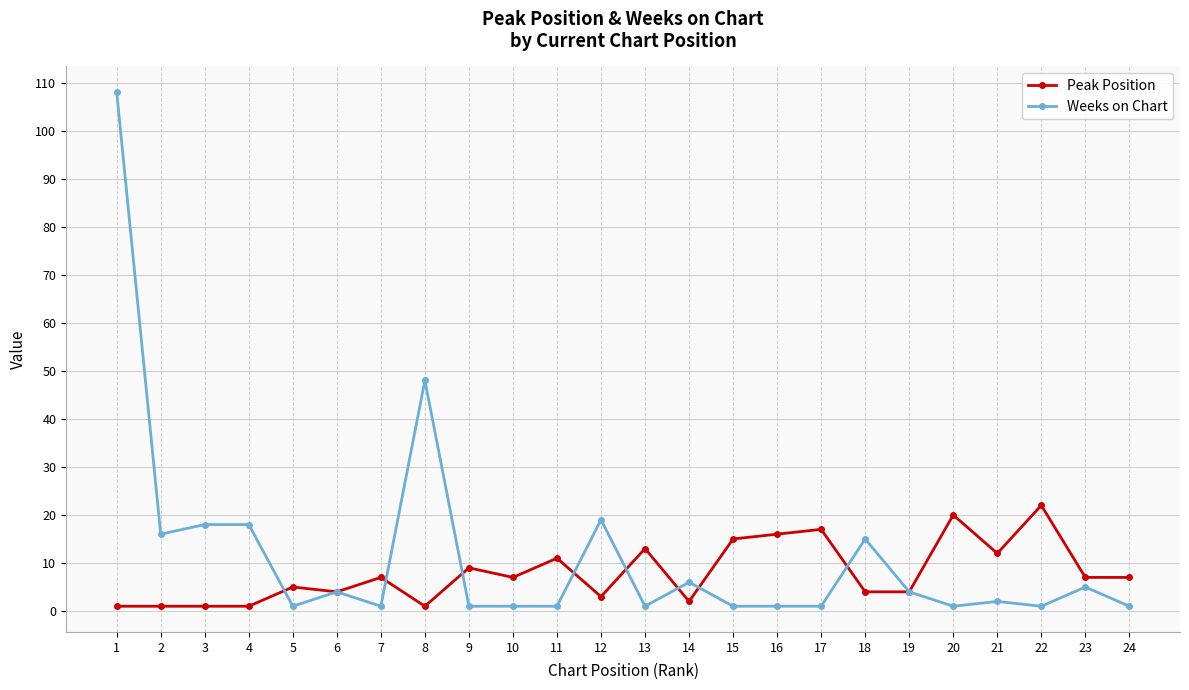

Reading right to left, what are all the values shown in this chart?

Peak Position: 7	7	22	12	20	4	4	17	16	15	2	13	3	11	7	9	1	7	4	5	1	1	1	1
Weeks on Chart: 1	5	1	2	1	4	15	1	1	1	6	1	19	1	1	1	48	1	4	1	18	18	16	108